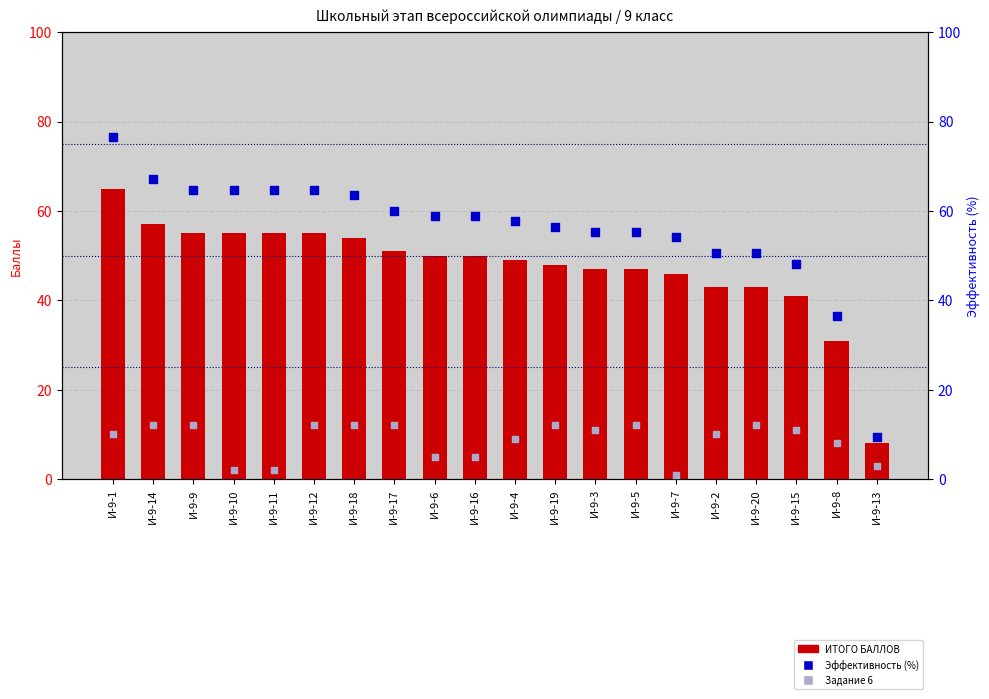

What is the total value across all series at И-9-12?

131.7